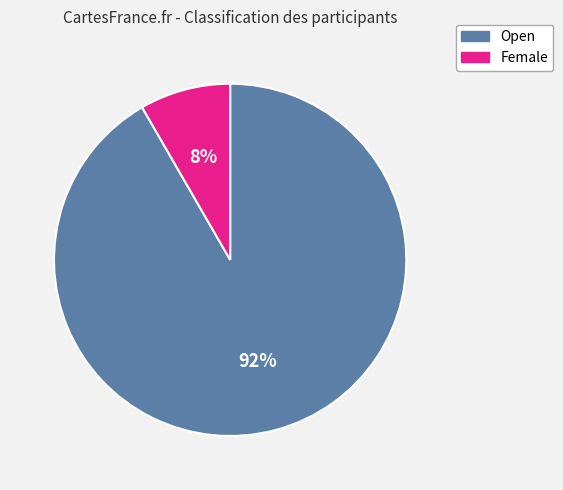

What is the largest slice in the pie chart?

Open